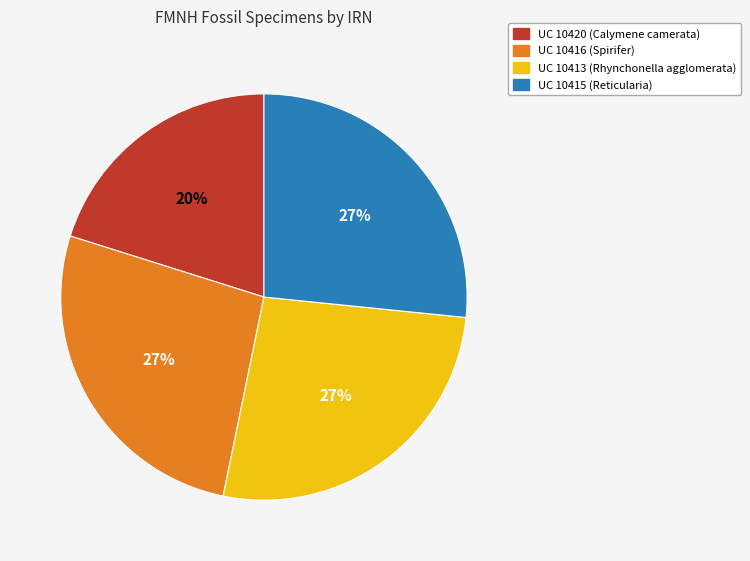

How many slices are in this pie chart?

4